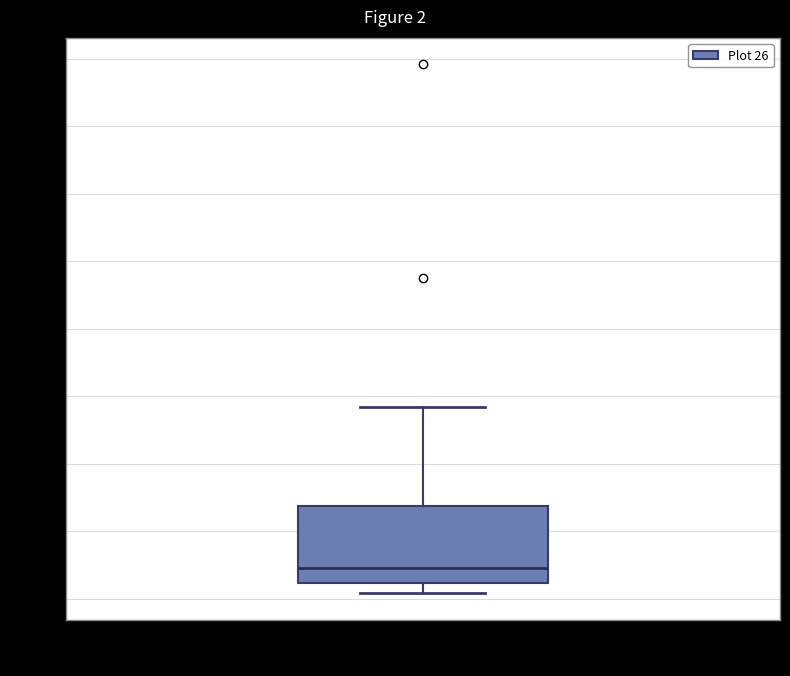

Transcribe this box plot: give where the median line is, the range the box spans, and where the two whiskers end, as read against the y-axis. The values are not printed on the chart, so give them approximately, as read against the axis.

median 10, box 5 to 35, whiskers 0 to 70